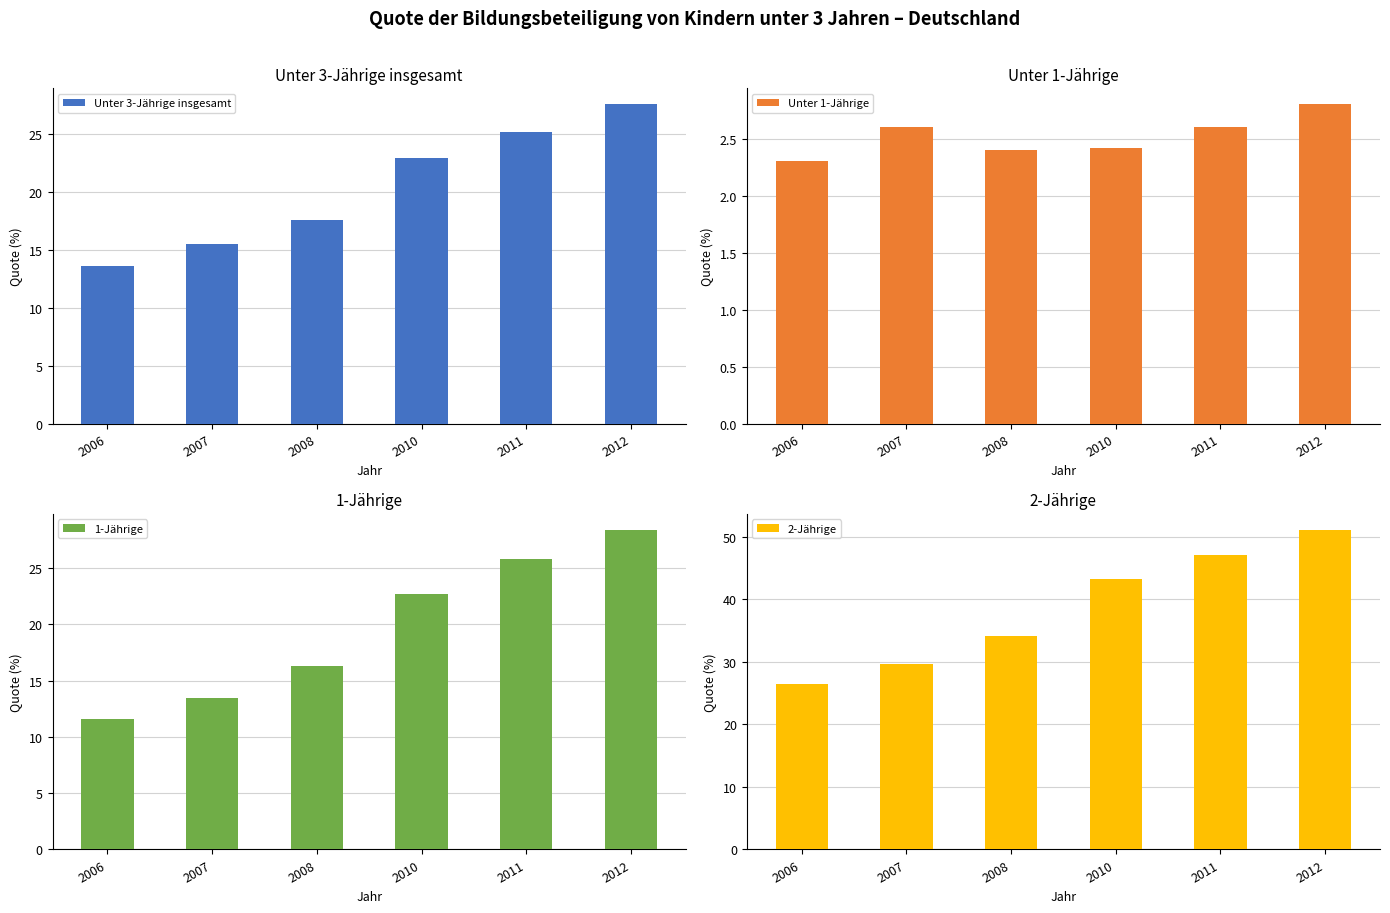

What are all the series names shown in the legend?

Unter 3-Jährige insgesamt, Unter 1-Jährige, 1-Jährige, 2-Jährige